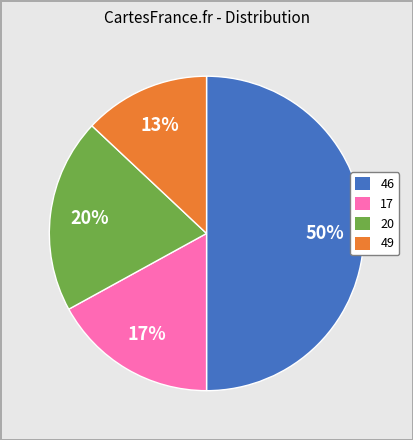

Rank the categories by value from lowest to highest.

49, 17, 20, 46